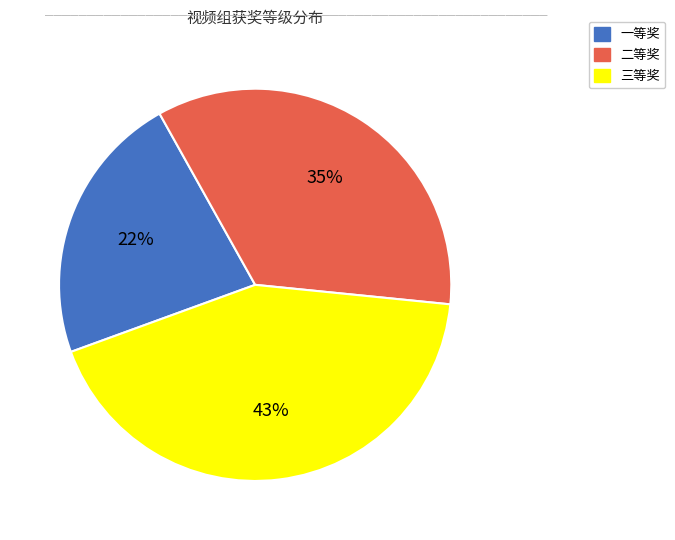

How many slices are in this pie chart?

3